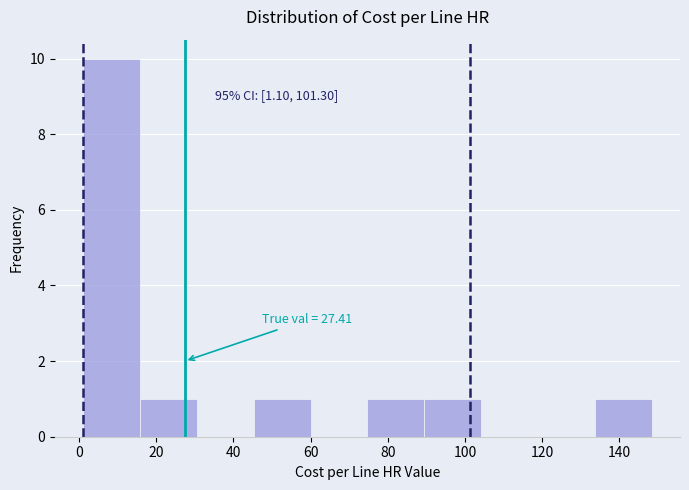

Over which range of the x-axis is the bar tallest?

2 to 16